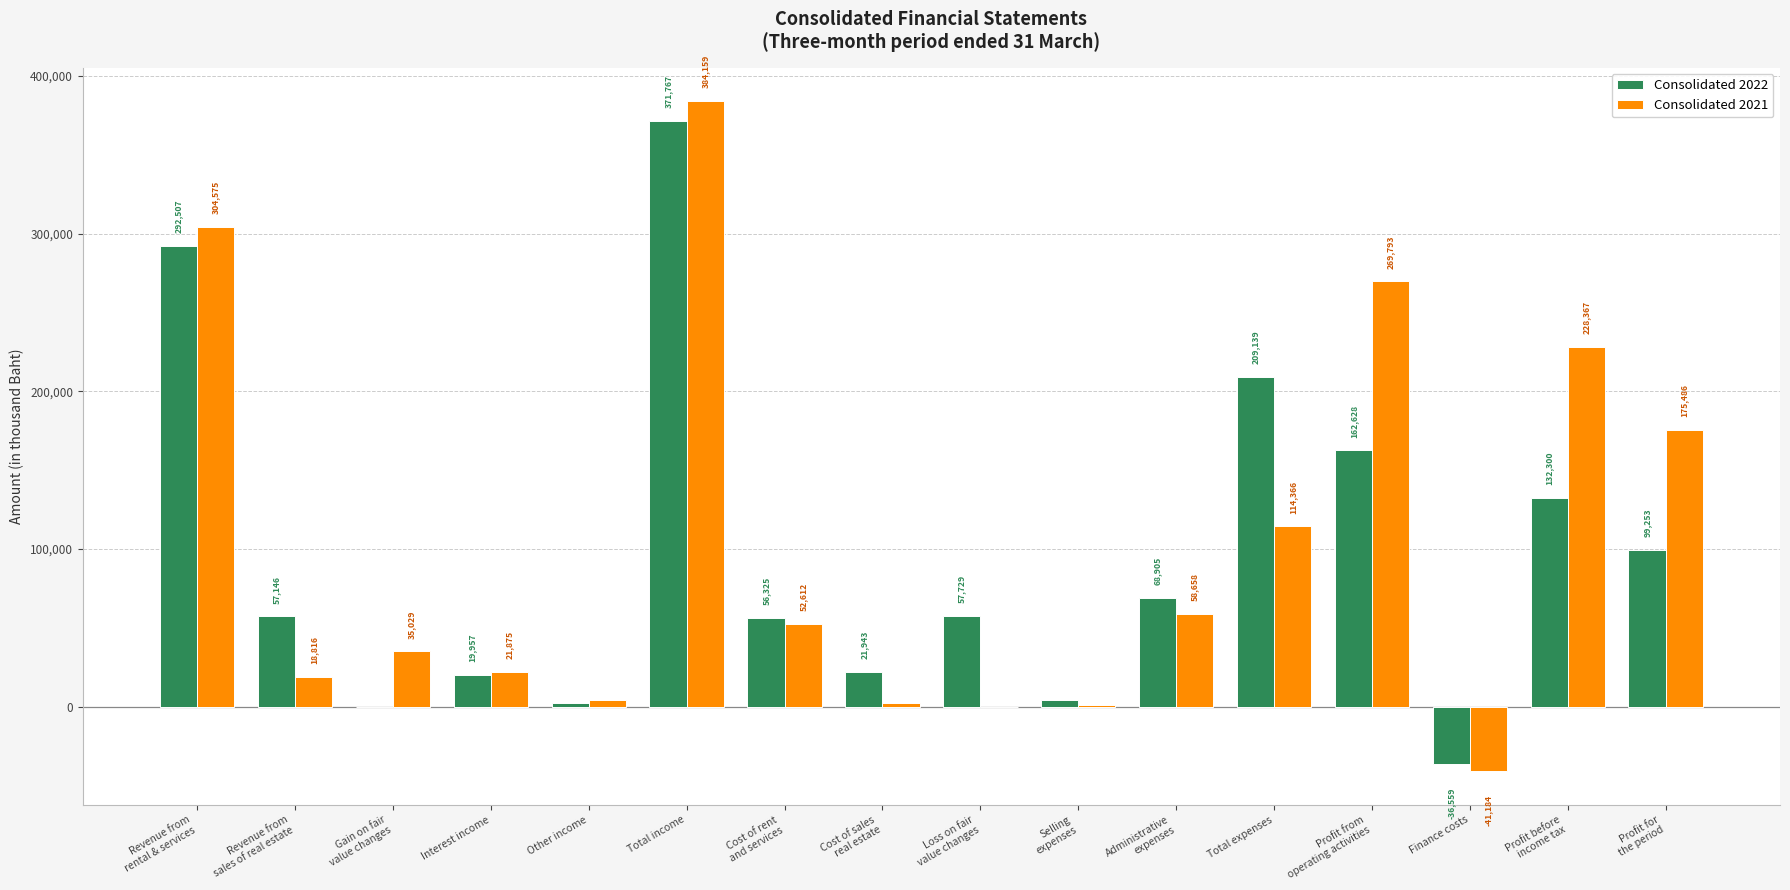

What is the sum of all Consolidated 2022 values?

1519434